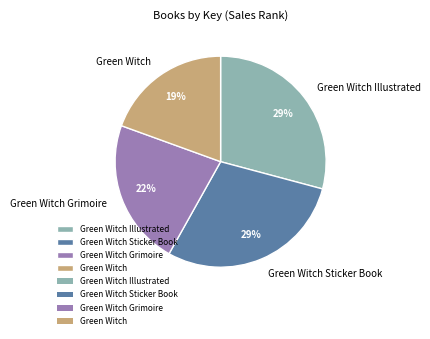

Between Green Witch Sticker Book and Green Witch, which is larger?

Green Witch Sticker Book